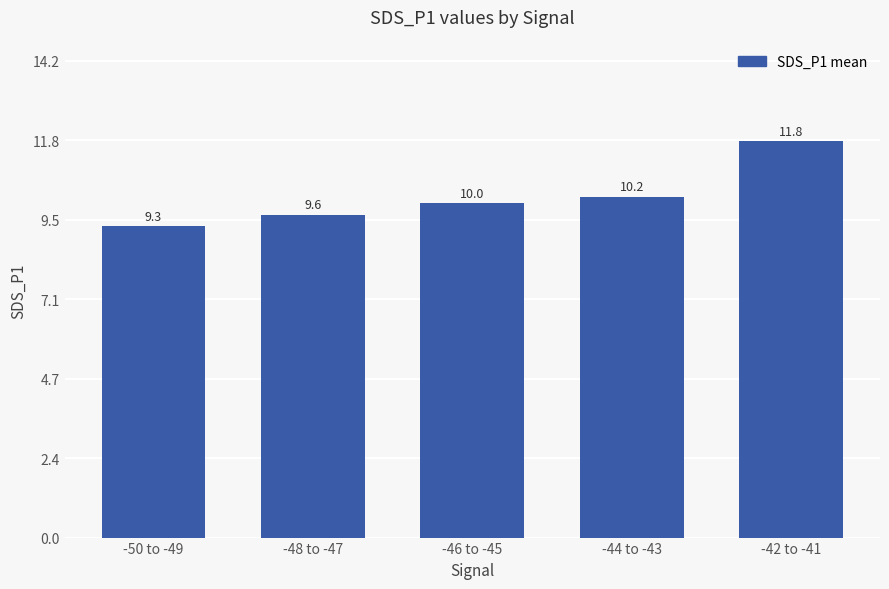

List the labels in order of value, largest first.

-42 to -41, -44 to -43, -46 to -45, -48 to -47, -50 to -49